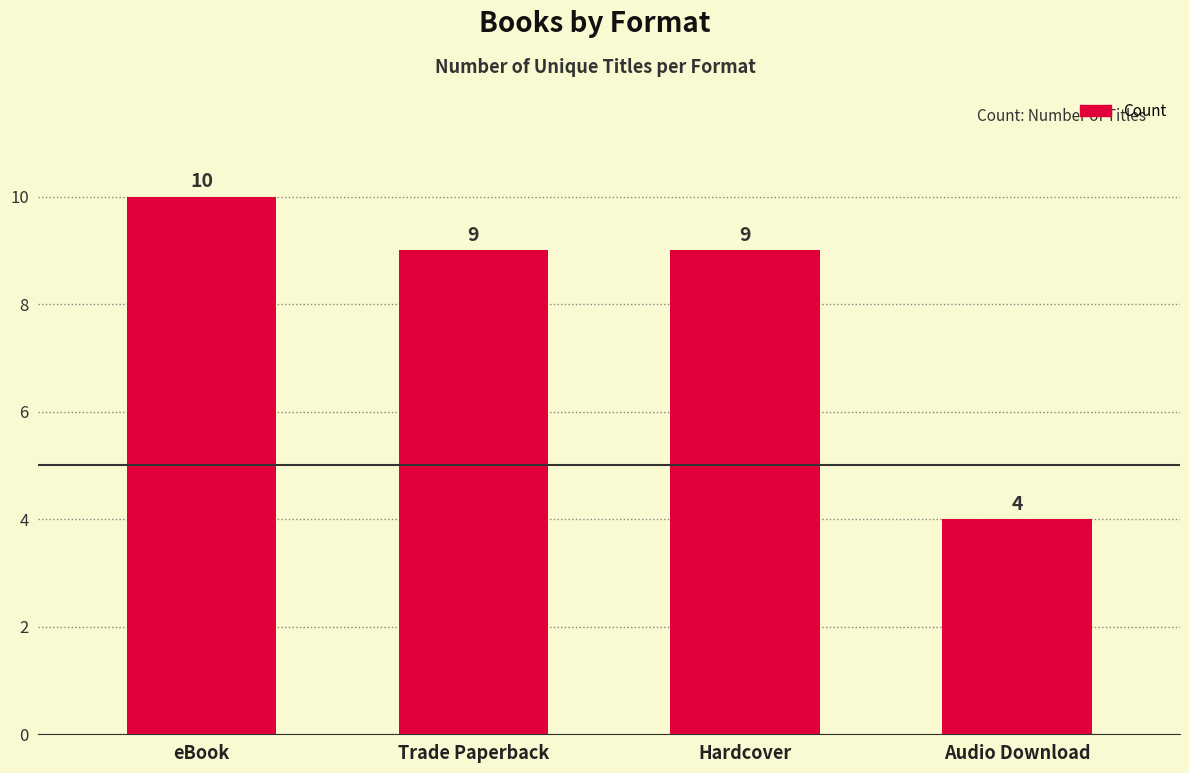

What is the maximum value shown in the chart?

10